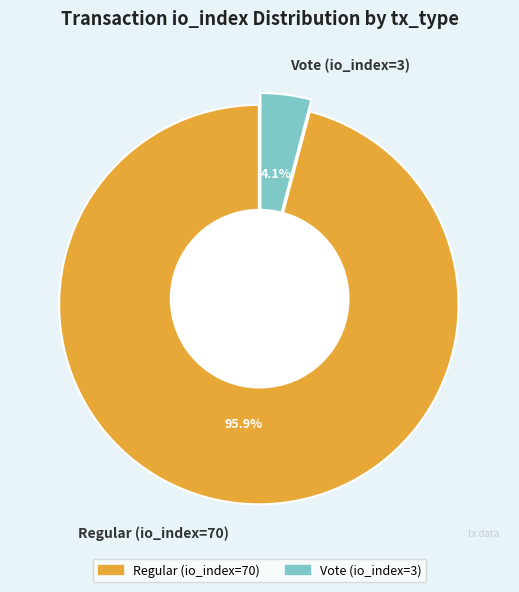

What is the smallest slice in the pie chart?

Vote (io_index=3)